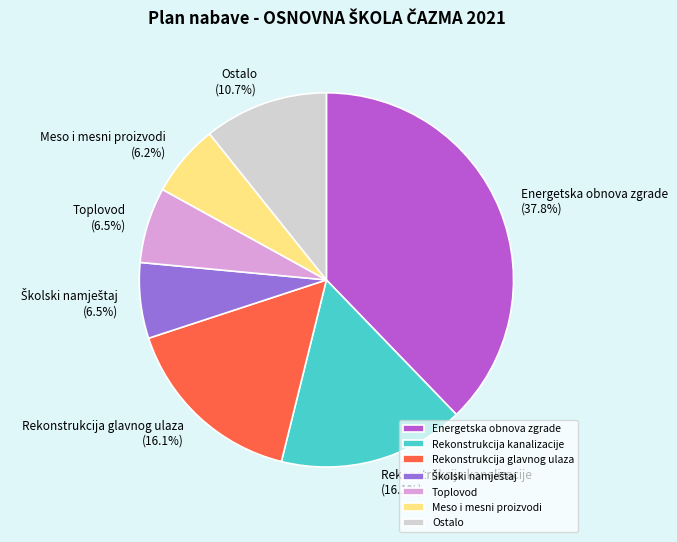

Does Toplovod account for over 50% of the chart?

No